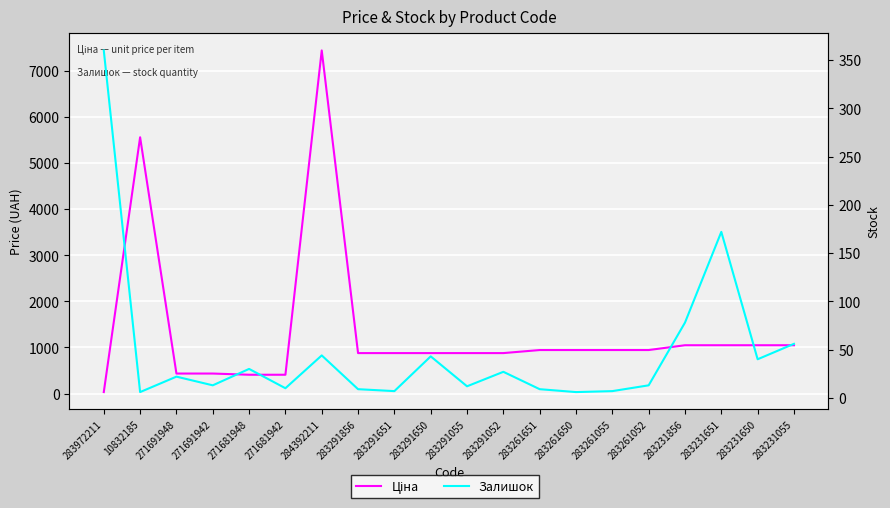

How many data points does each series have?

20